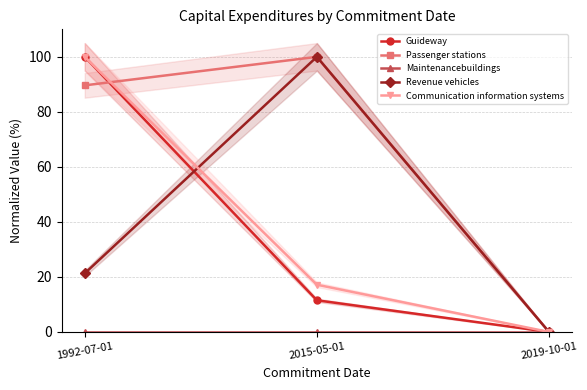

How many lines are shown in the chart?

5